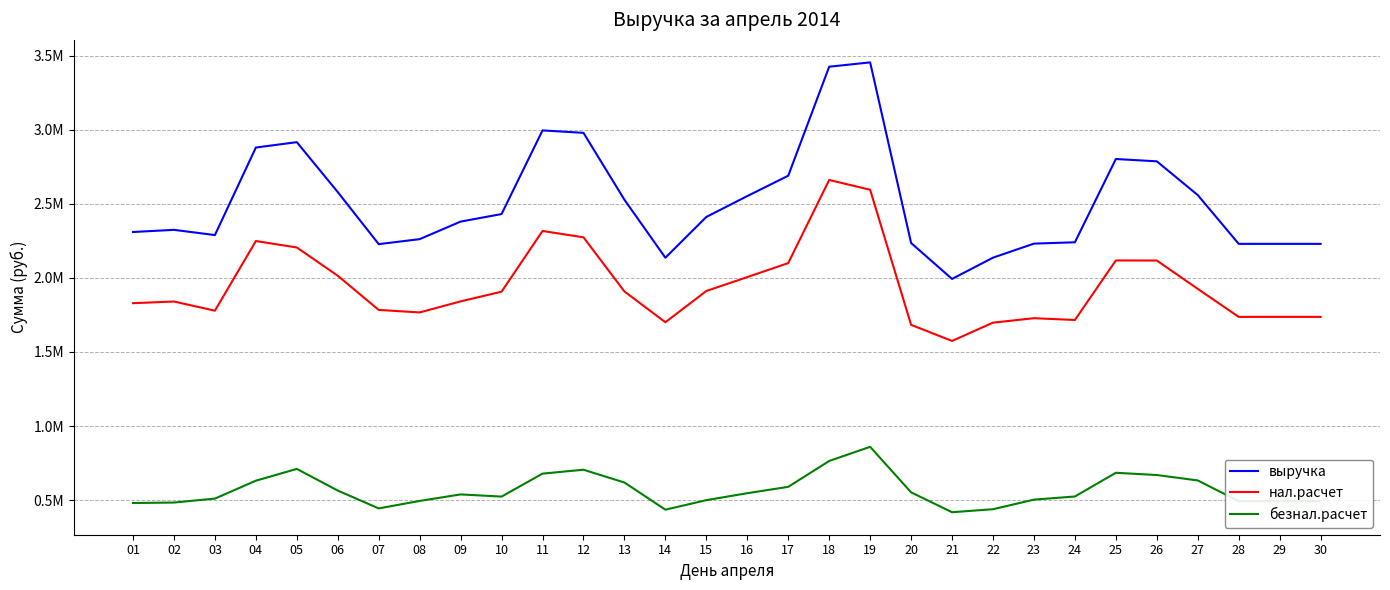

True or false: безнал.расчет and нал.расчет intersect in this chart.

False